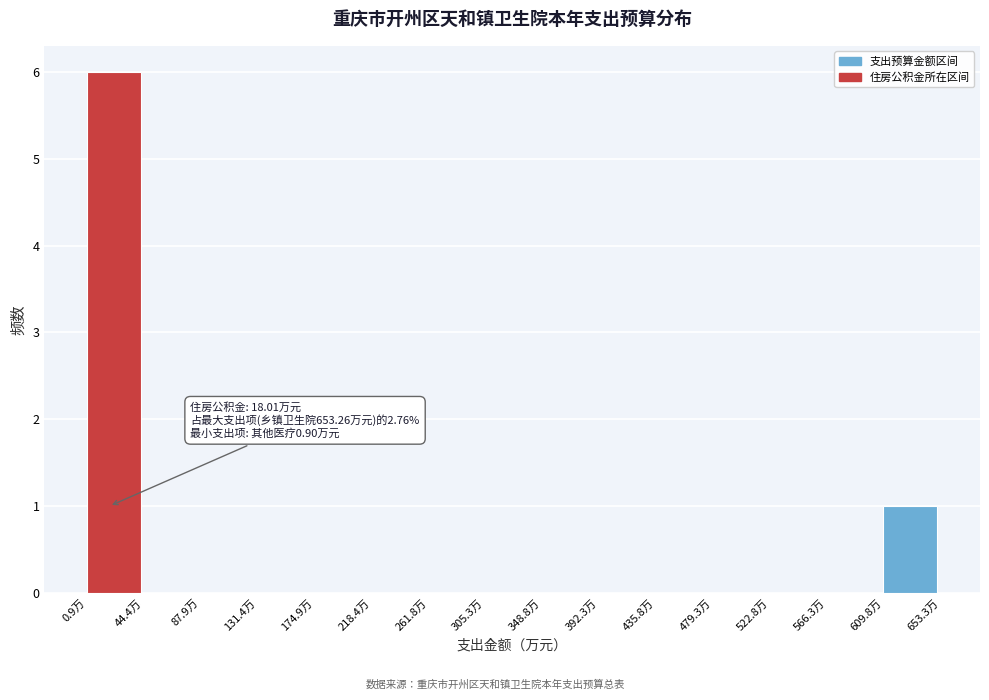

Over which range of the x-axis is the bar tallest?

0 to 45